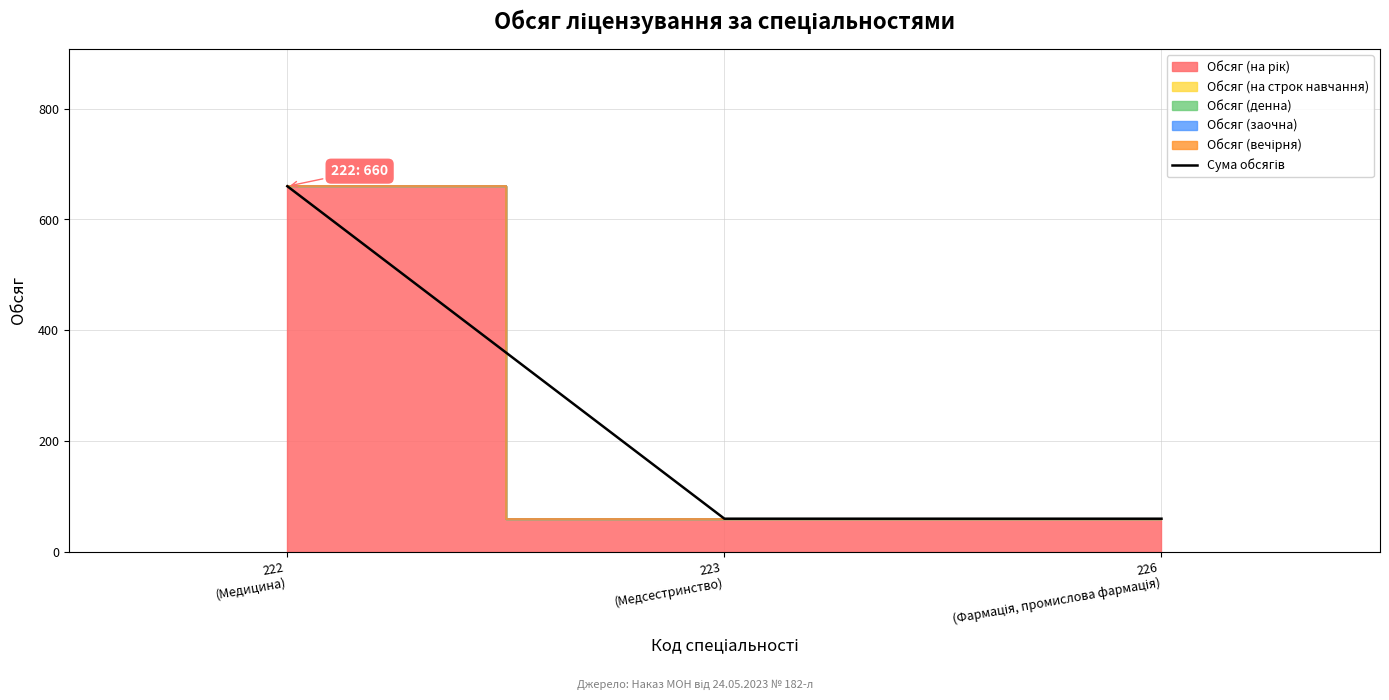

How many lines are shown in the chart?

1